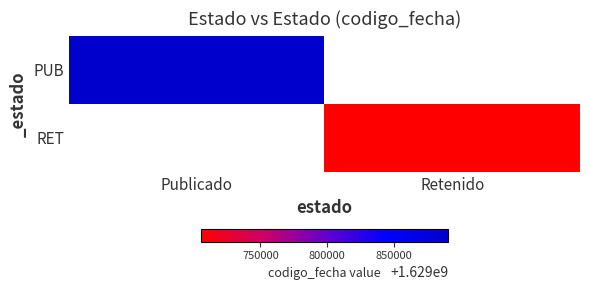

Rank the categories by PUB value from highest to lowest.

Publicado, Retenido